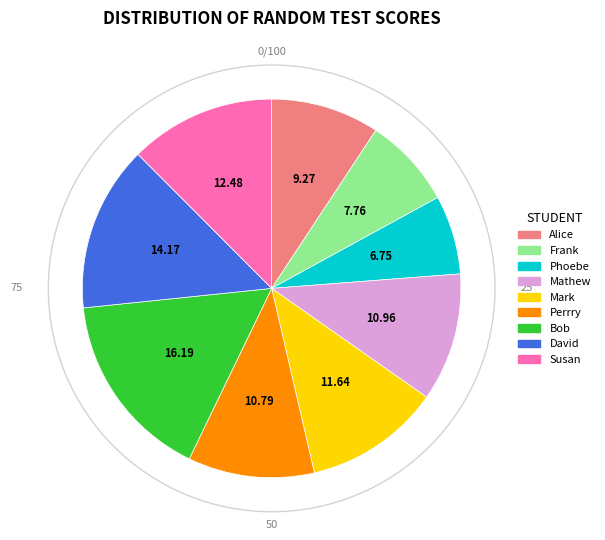

What is the smallest slice in the pie chart?

Phoebe